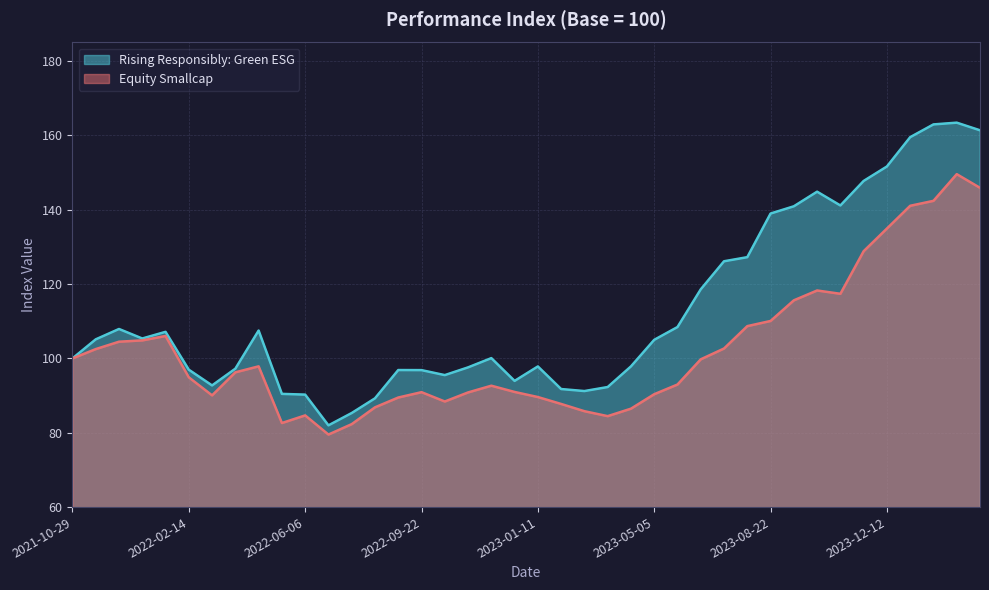

True or false: Equity Smallcap and Rising Responsibly: Green ESG cross at least once.

False